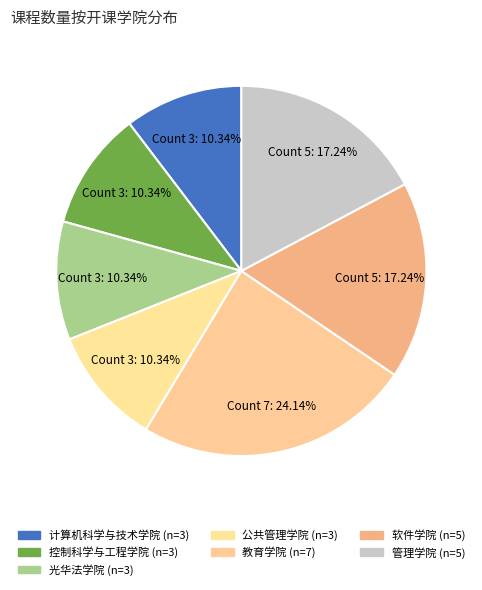

How many segments does this pie chart have?

7